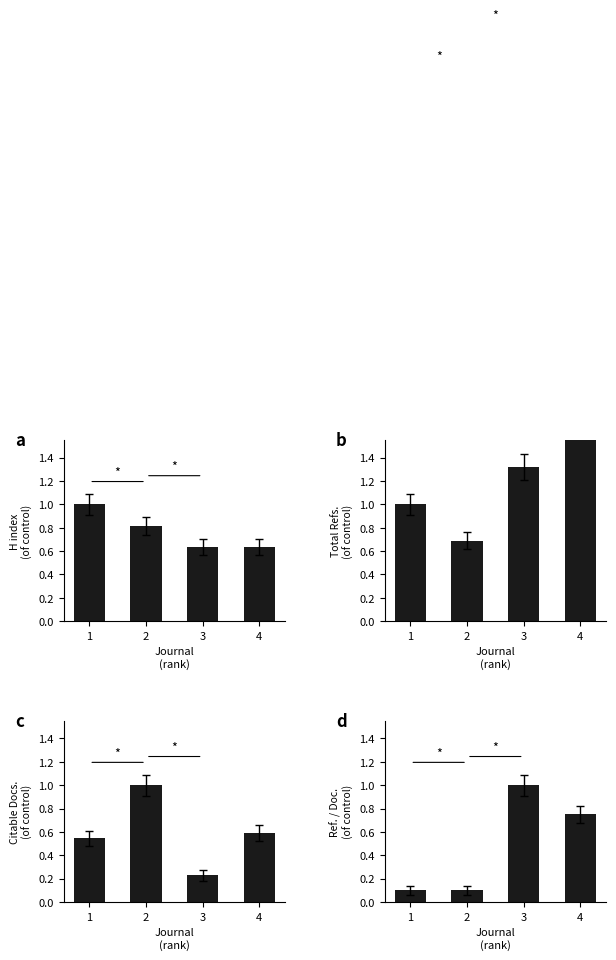

Between 1 and 4, which series saw the biggest shift?

b